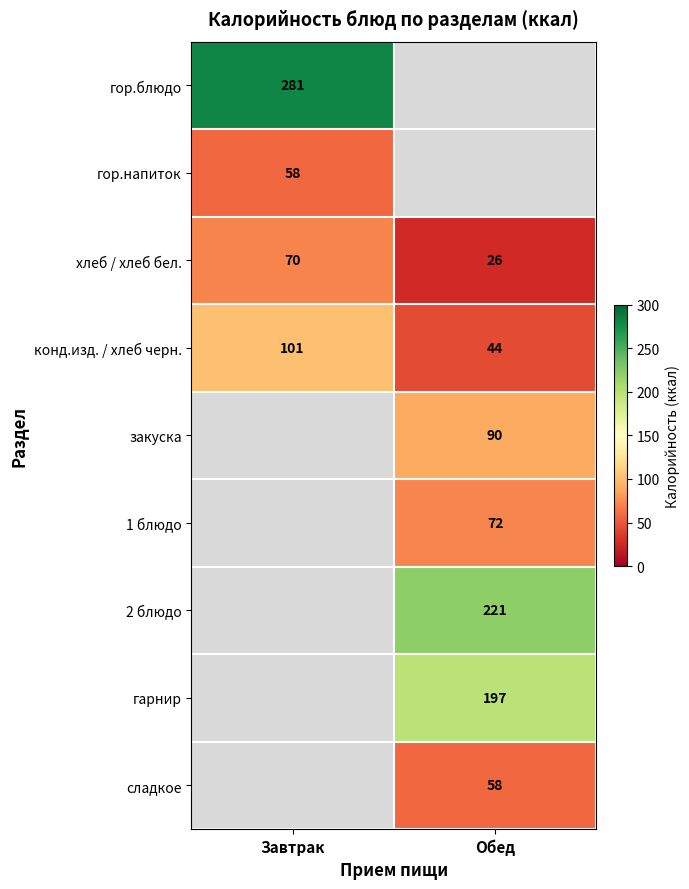

Read the конд.изд. / хлеб черн. value at Обед, to the nearest 10.

40